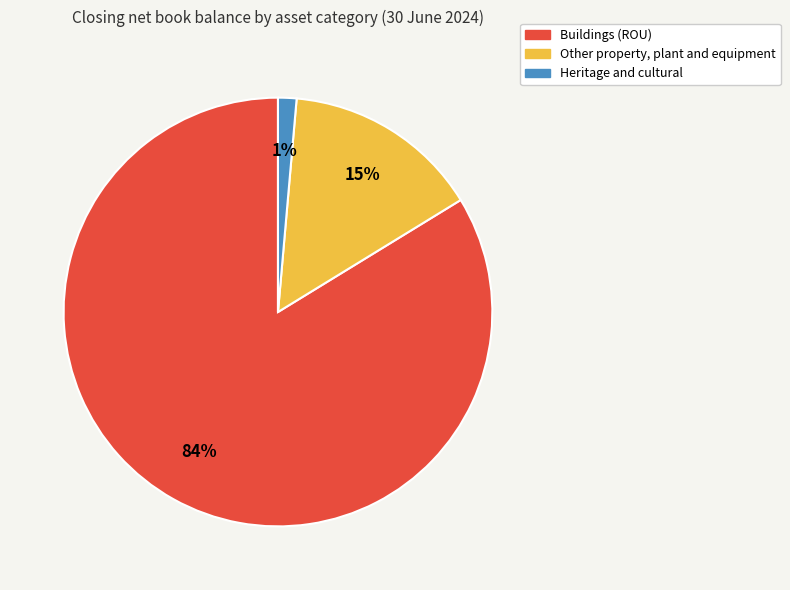

To the nearest percent, what is the difference between the Buildings (ROU) and Other property, plant and equipment slice percentages?

69%